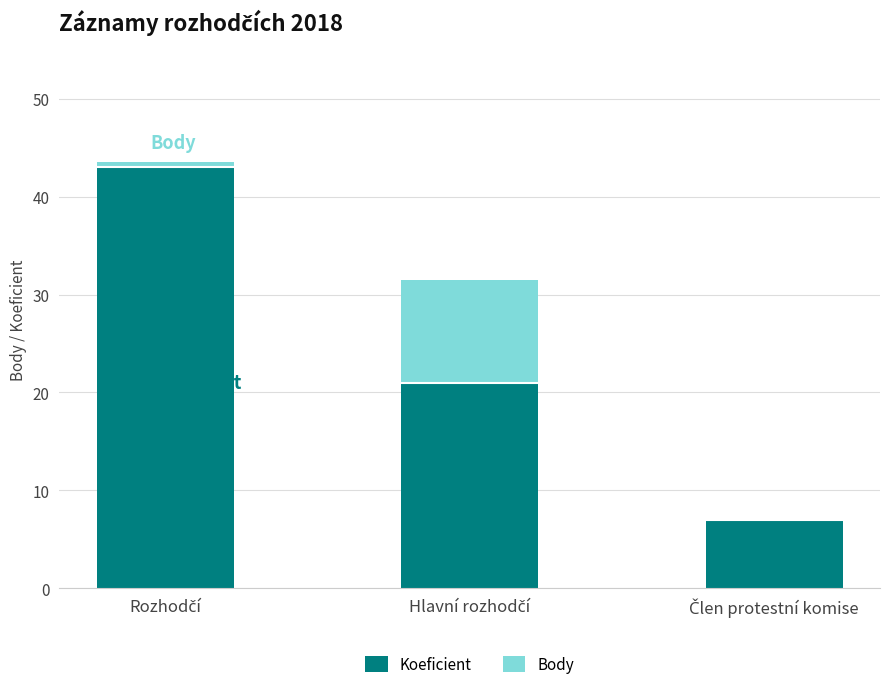

Does the chart contain stacked bars?

Yes